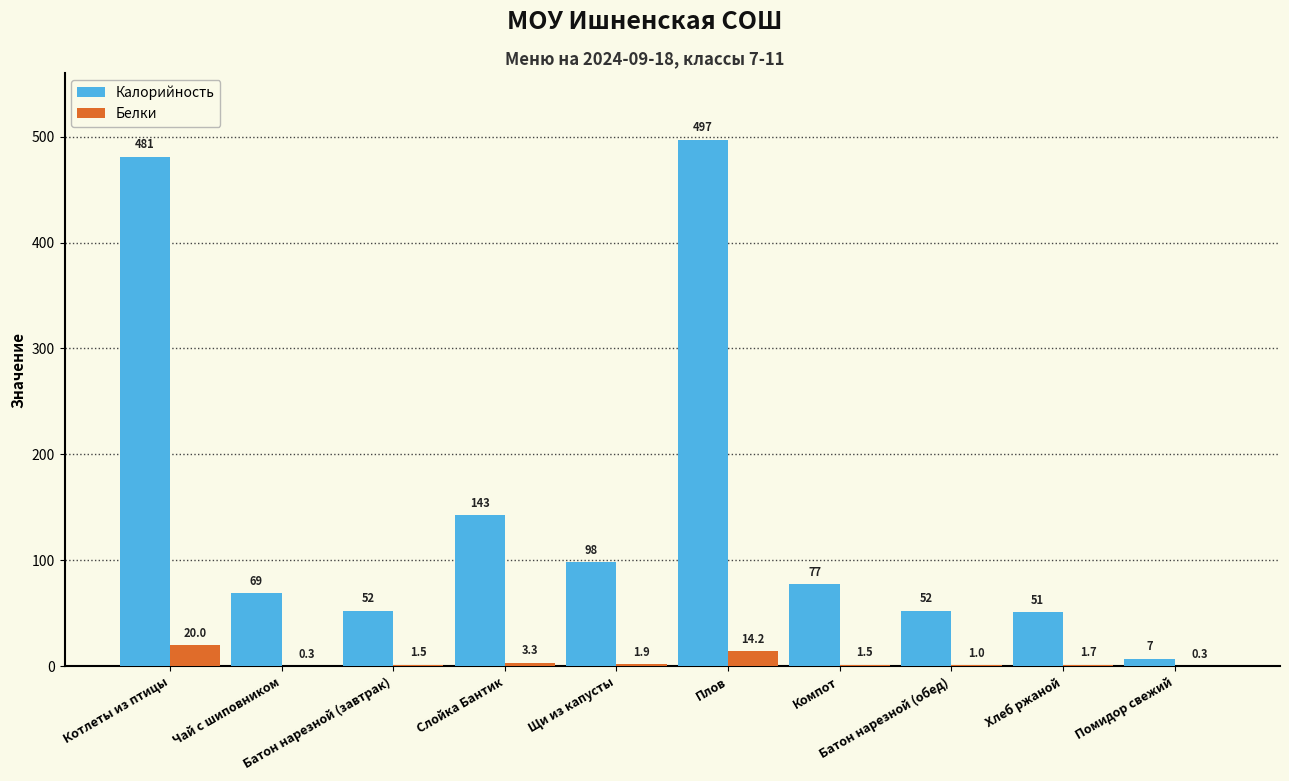

Reading right to left, what are all the values shown in this chart?

Калорийность: 7.2	51.0	52.4	77.4	497.0	98.0	143.0	52.4	68.7	481.0
Белки: 0.3	1.7	1.0	1.5	14.2	1.9	3.3	1.5	0.3	20.0